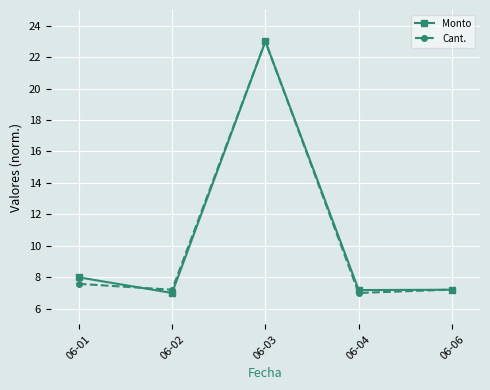

The Monto series shows 38.8 at 06-03. True or false?

False